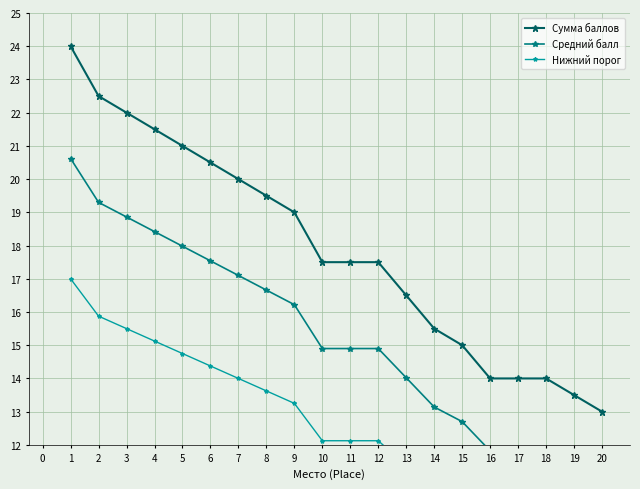

How many values in the Сумма баллов series exceed 17?

12